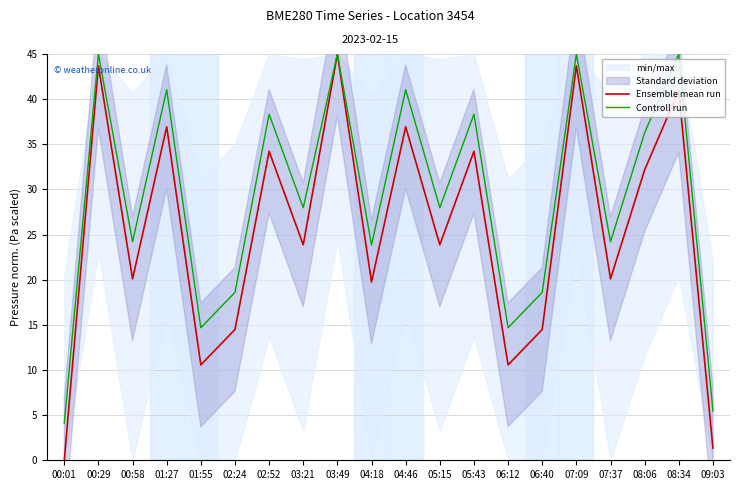

What is the sum of the Ensemble mean run values at 00:29 and 03:49?

88.7